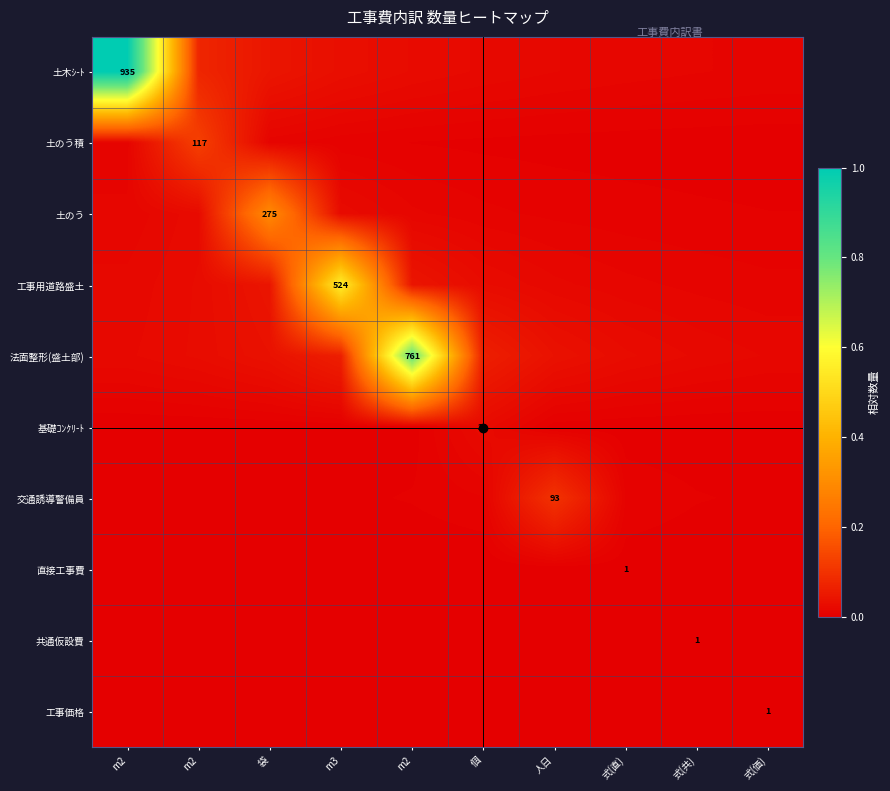

How many categories are shown in the chart?

10